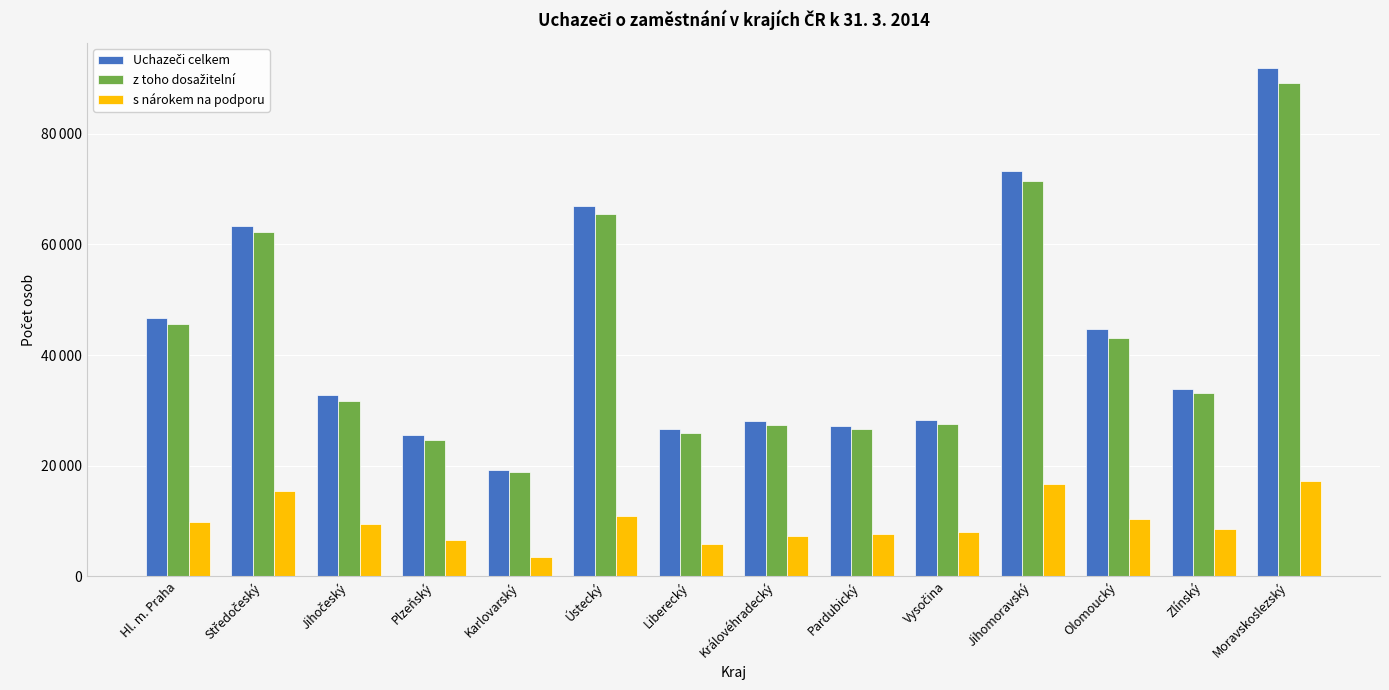

Does the chart contain any negative values?

No